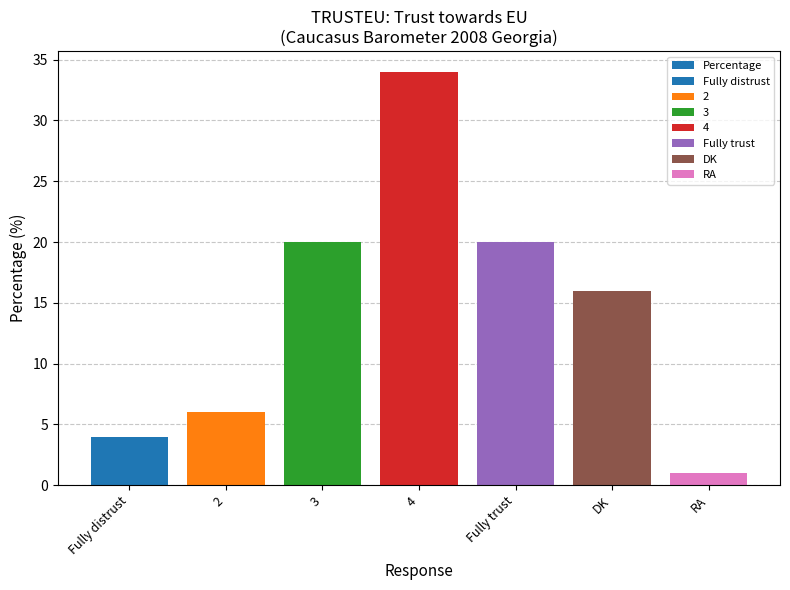

What is the minimum value shown in the chart?

1